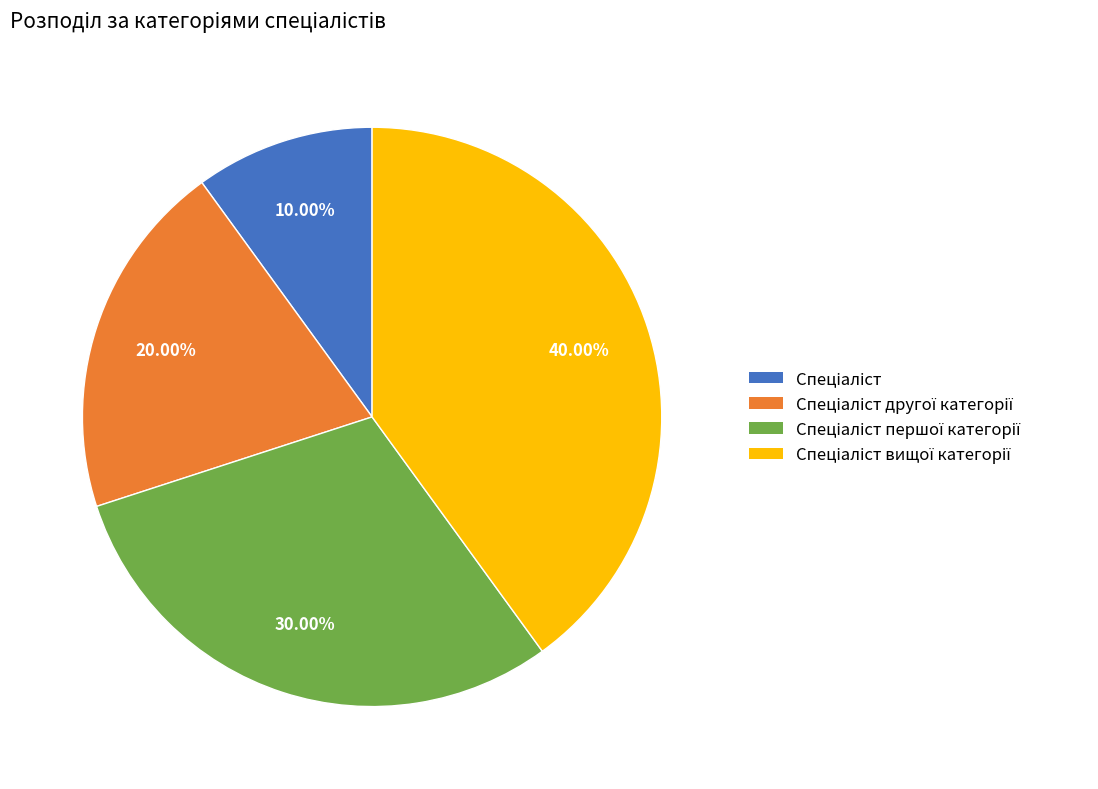

Does any single category account for the majority?

No